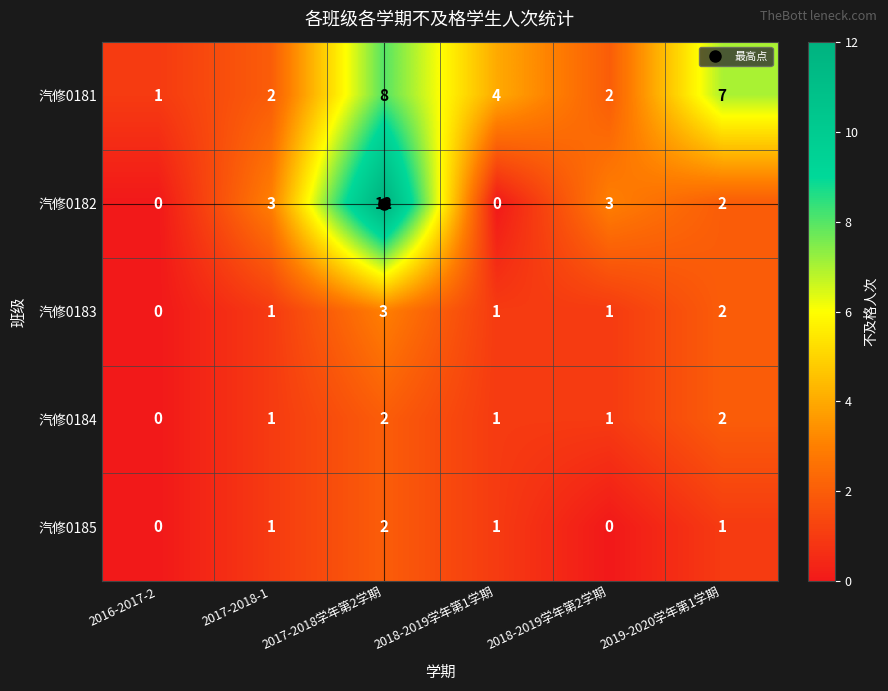

Which series has the largest total across all categories?

汽修0181